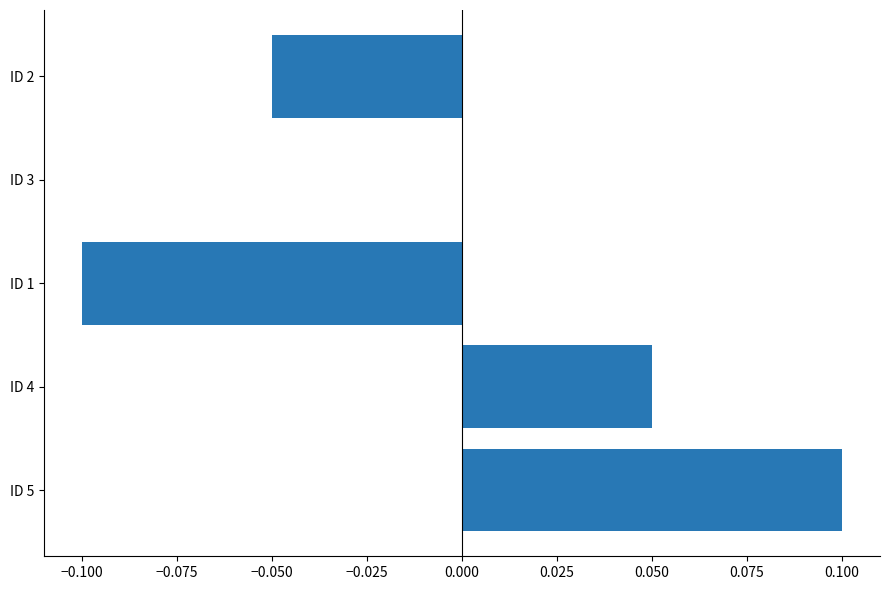

Which category has the highest value across all series?

ID 5